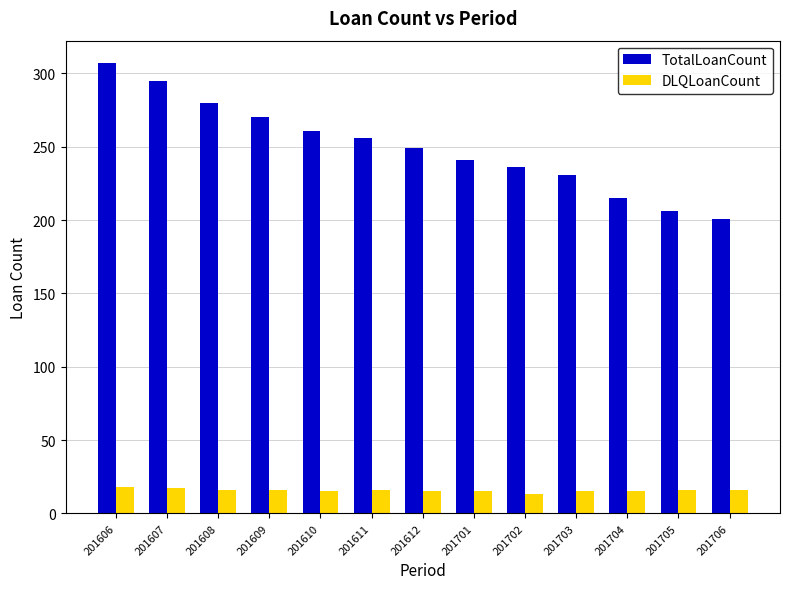

At which category is the sum across all series the highest?

201606